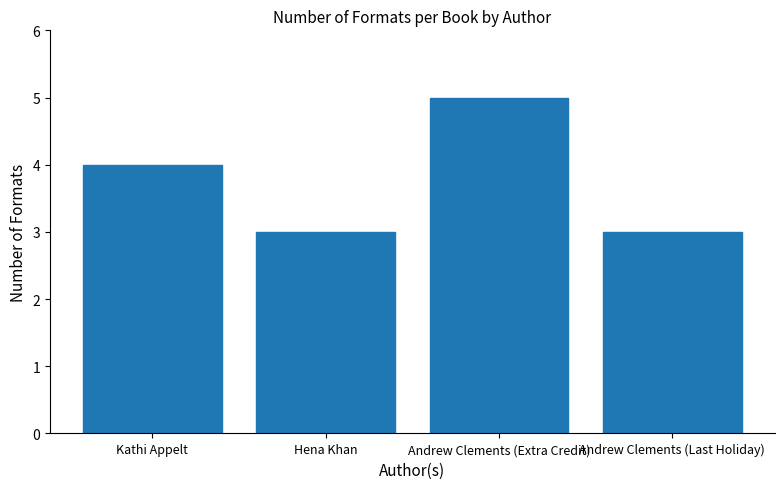

What value does the data have at Andrew Clements (Last Holiday)?

3